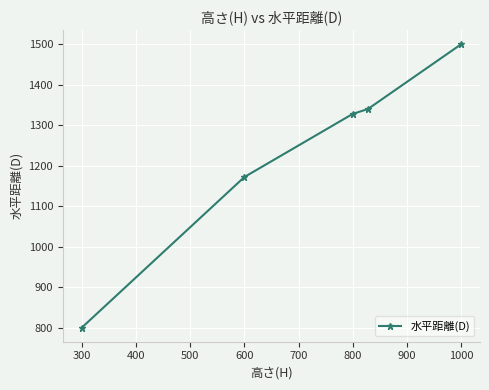

What is the maximum value shown in the chart?

1500